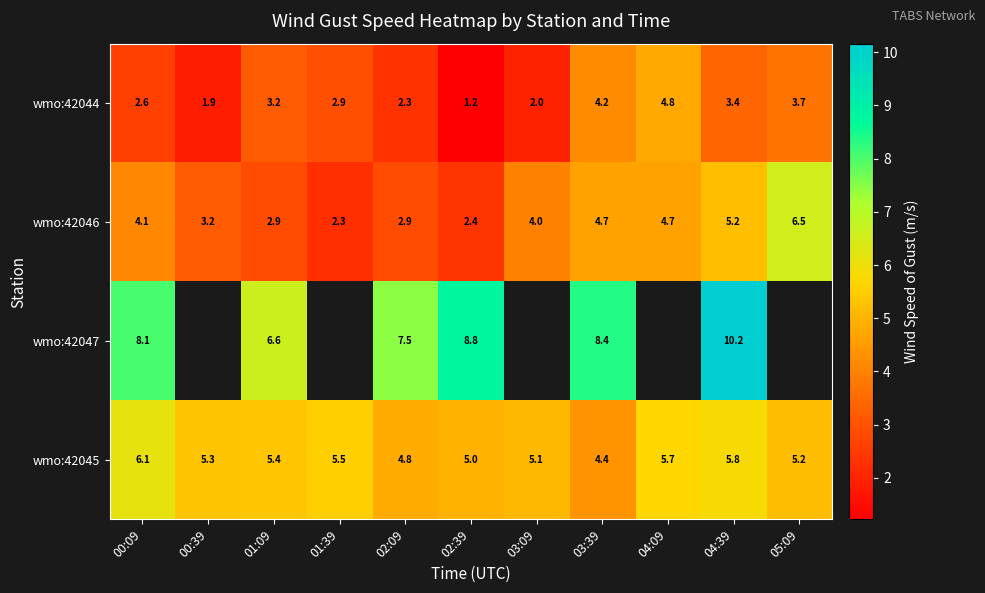

Is the value of wmo:42045 at 03:09 greater than the value of wmo:42044 at 01:39?

Yes